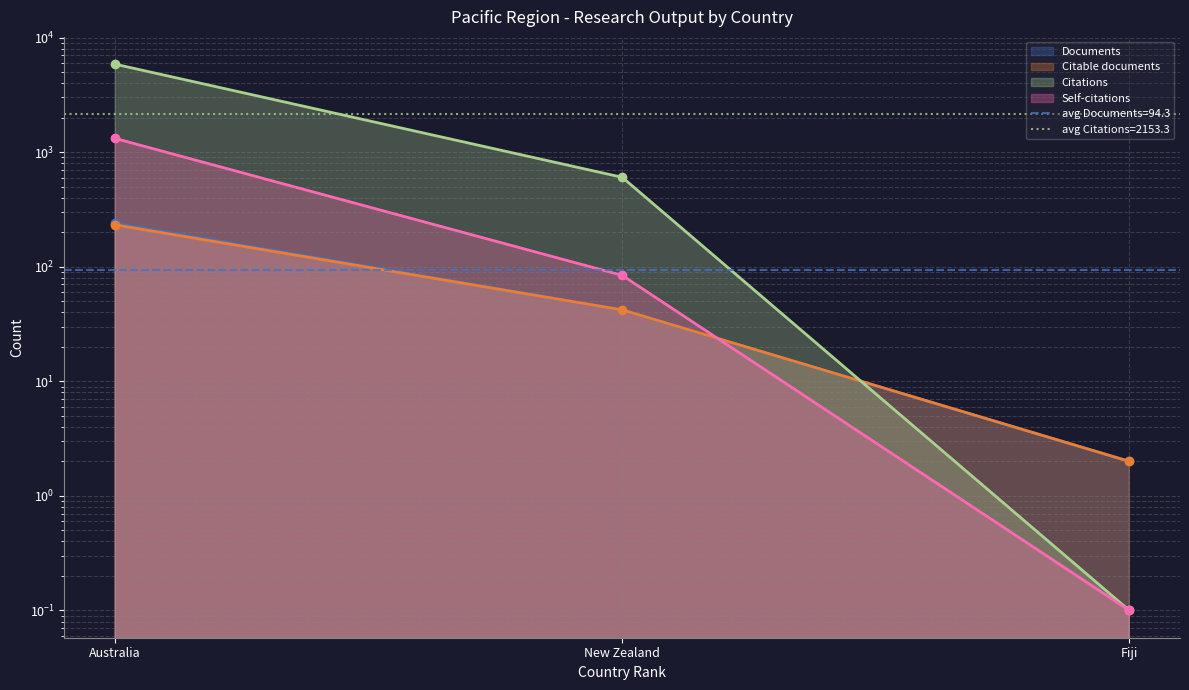

What is the sum of all Citations values?

6460.1